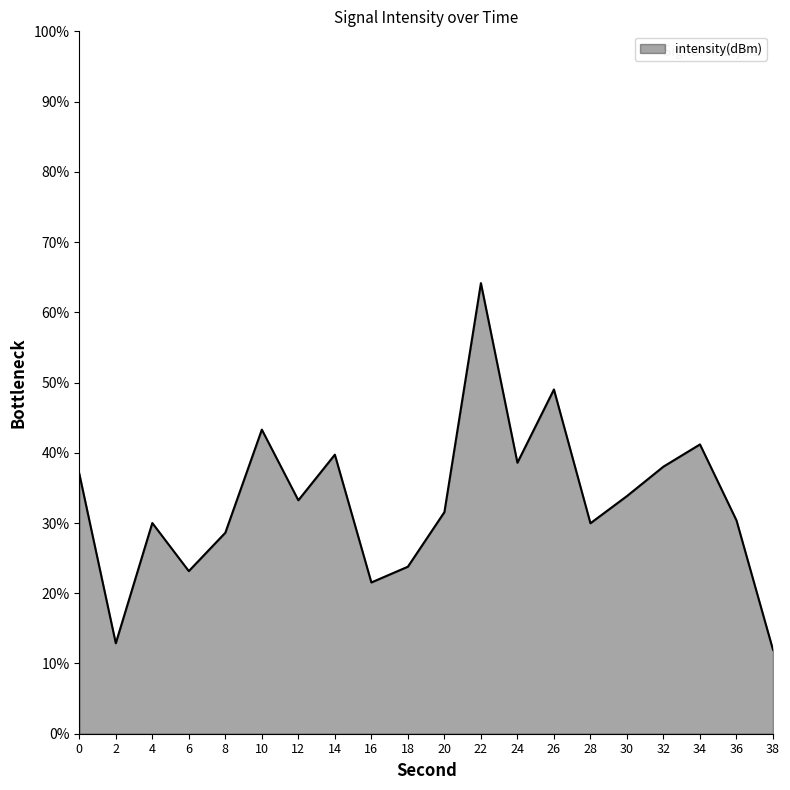

What is the smallest value displayed?

11.9